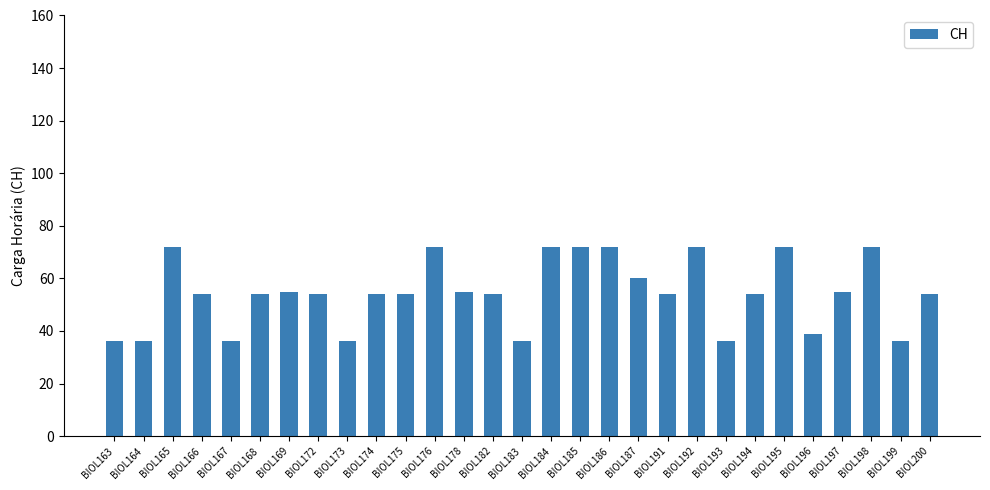

Are the bars grouped side by side (vs. stacked)?

No